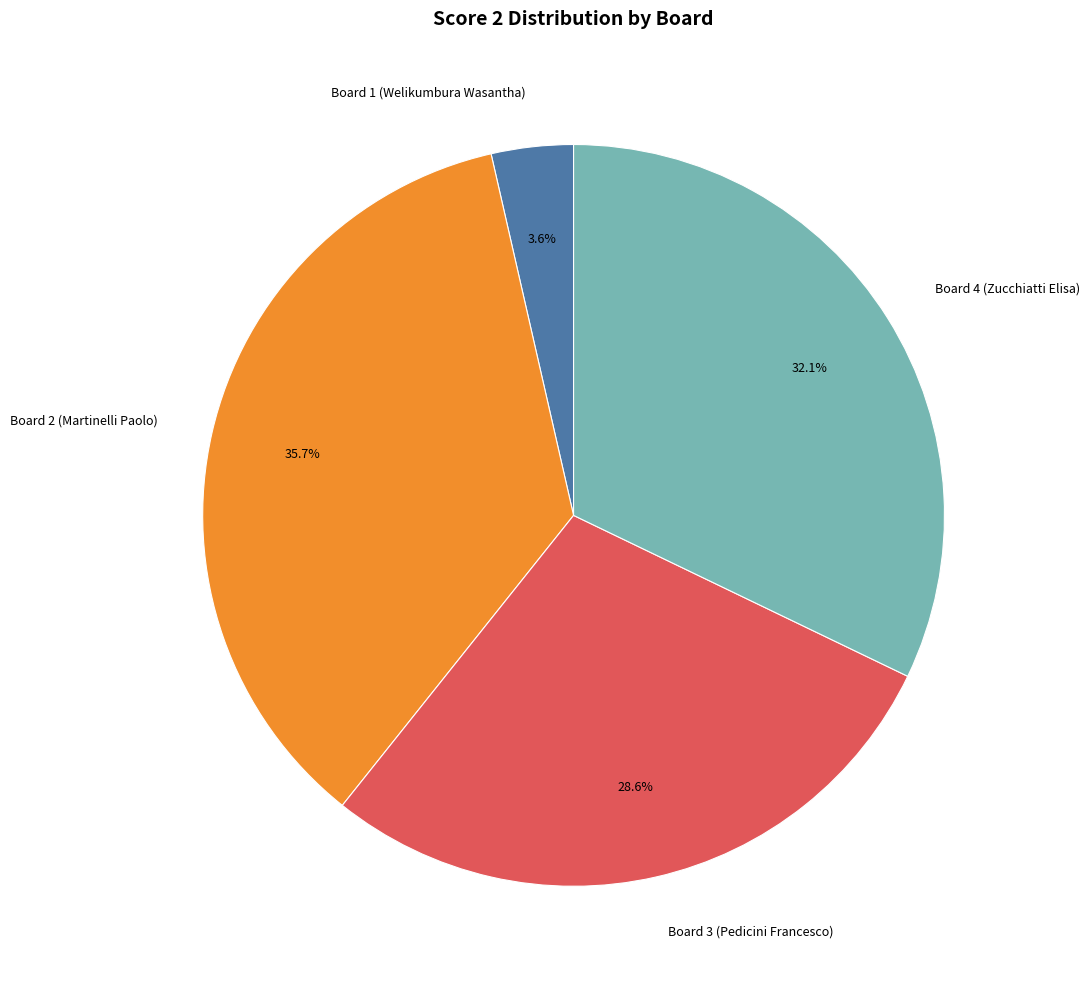

To the nearest percent, what is the average slice percentage?

25%